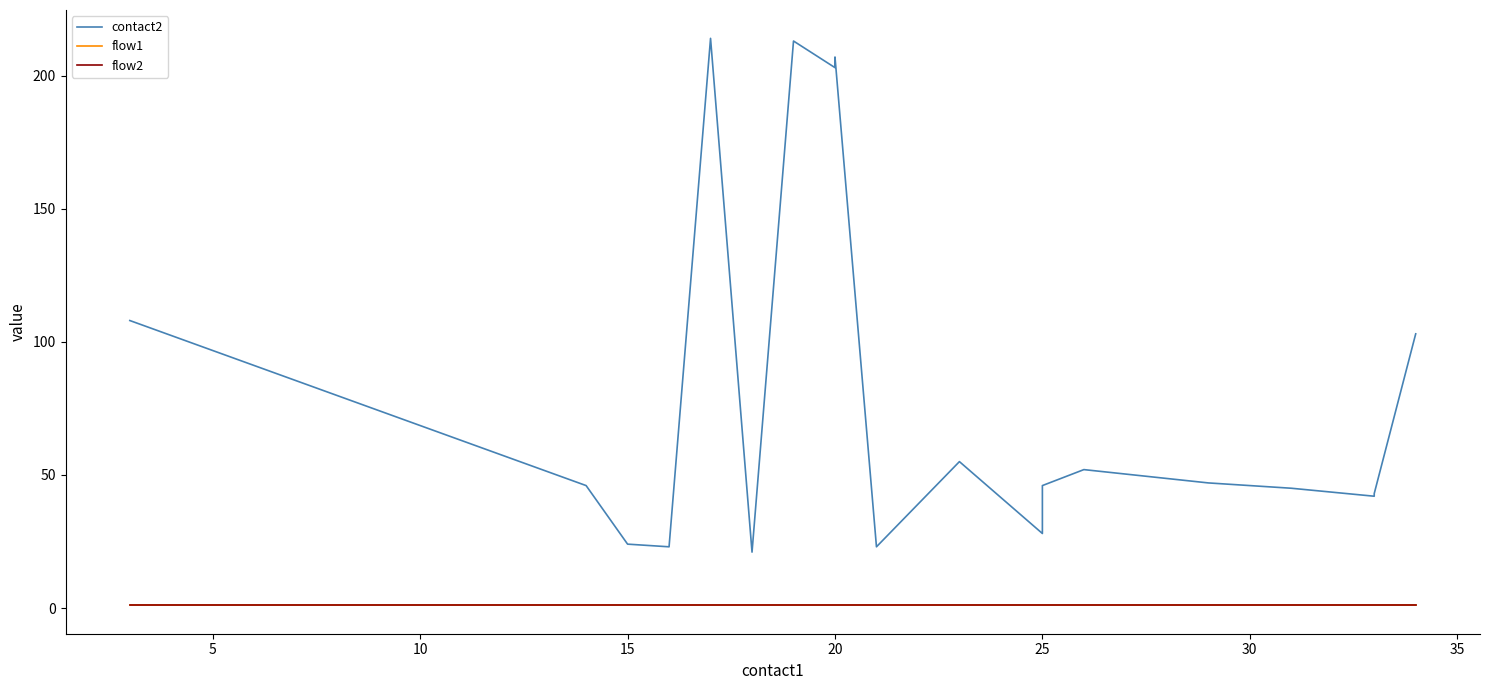

Rank the series at 25 from highest to lowest value.

contact2, flow1, flow2